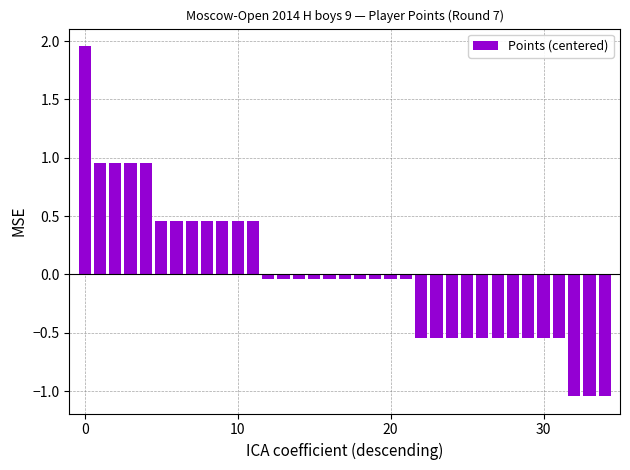

Does the chart contain any negative values?

Yes